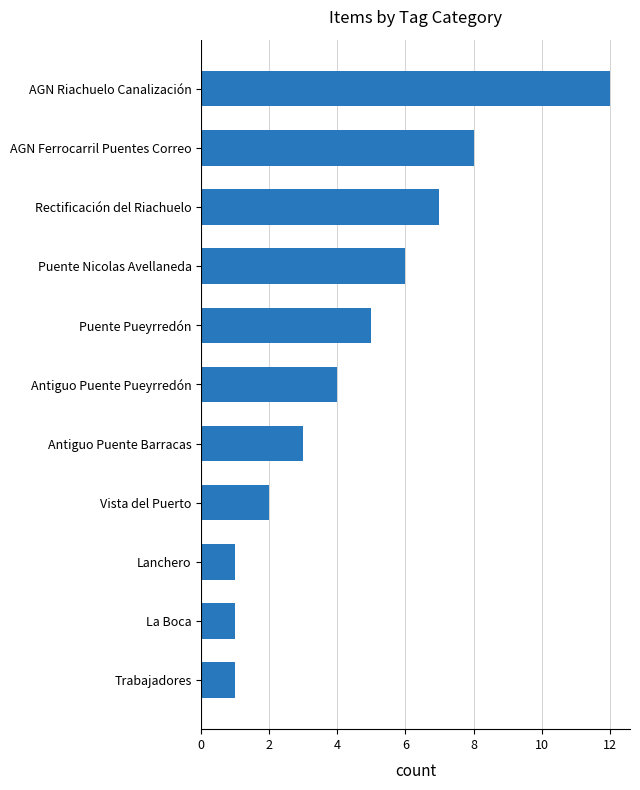

Reading bottom to top, extract all data points from this chart.

Trabajadores=1	La Boca=1	Lanchero=1	Vista del Puerto=2	Antiguo Puente Barracas=3	Antiguo Puente Pueyrredón=4	Puente Pueyrredón=5	Puente Nicolas Avellaneda=6	Rectificación del Riachuelo=7	AGN Ferrocarril Puentes Correo=8	AGN Riachuelo Canalización=12